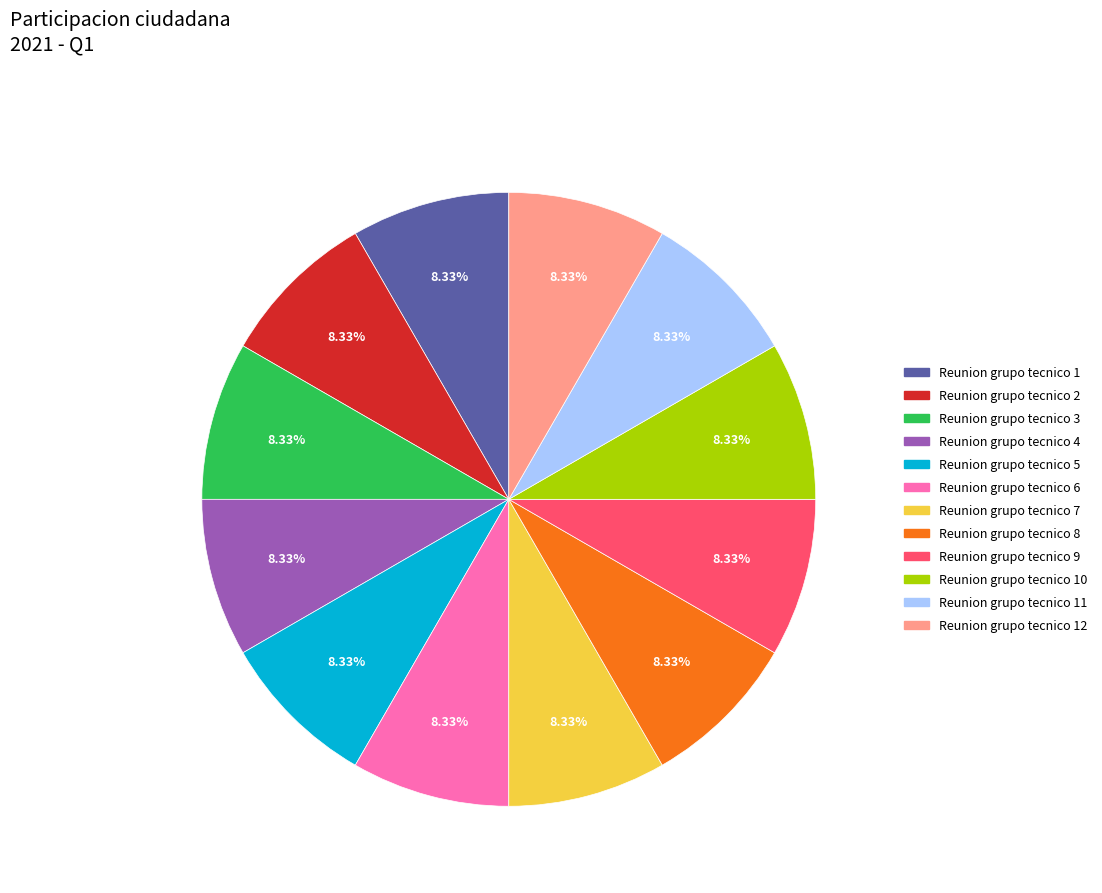

Is Reunion grupo tecnico 8 the majority of the pie?

No